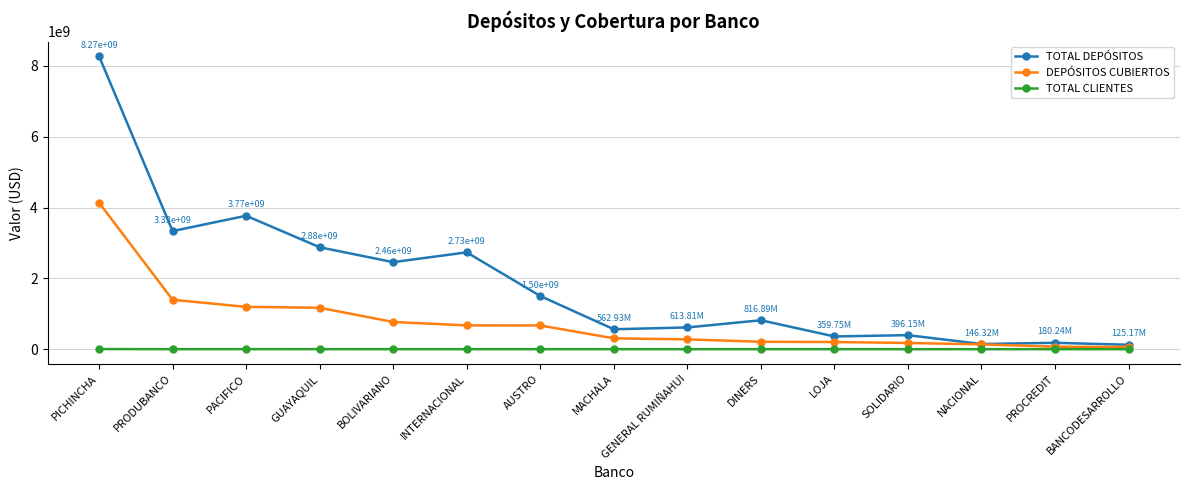

Between PICHINCHA and GENERAL RUMIÑAHUI, which series saw the biggest shift?

TOTAL DEPÓSITOS